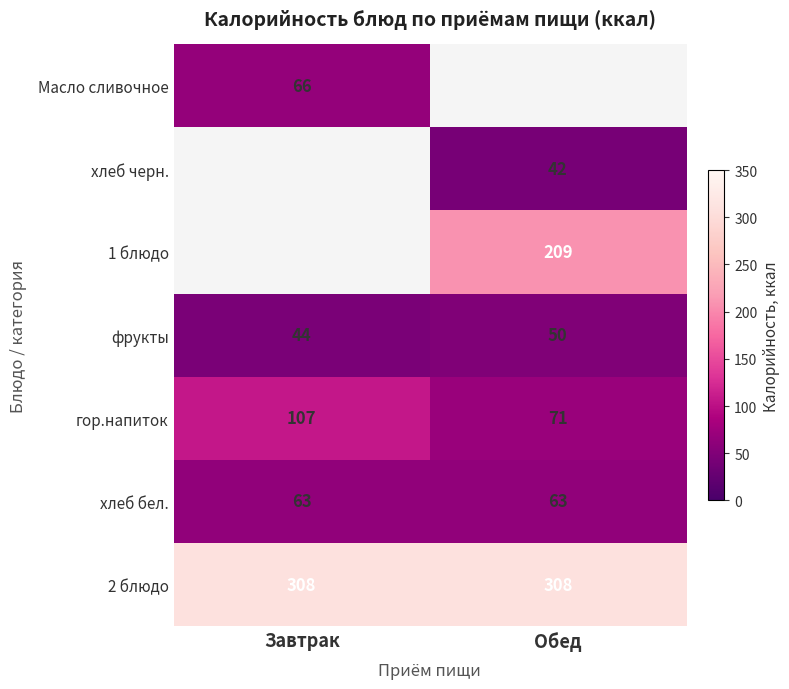

What is the spread (max minus min) of values at Обед?

265.7